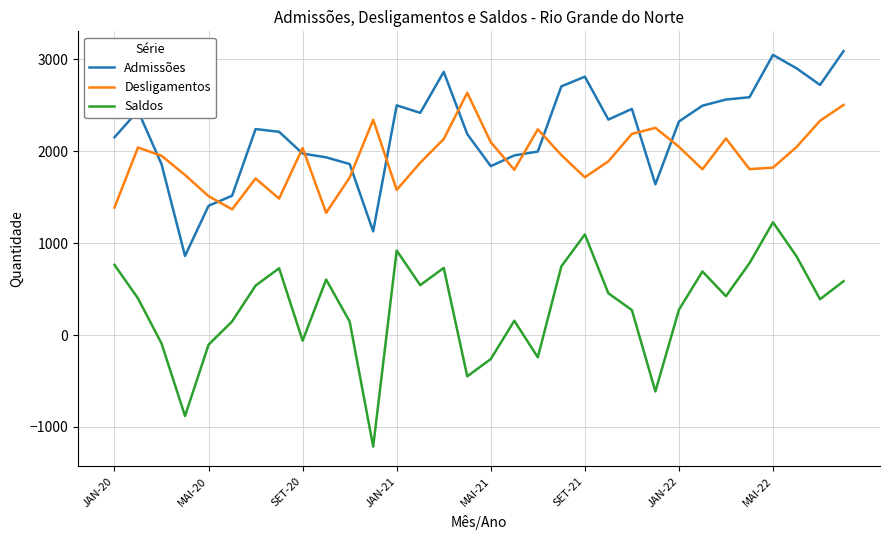

What is the difference between the maximum and minimum values in the Admissões series?

2229